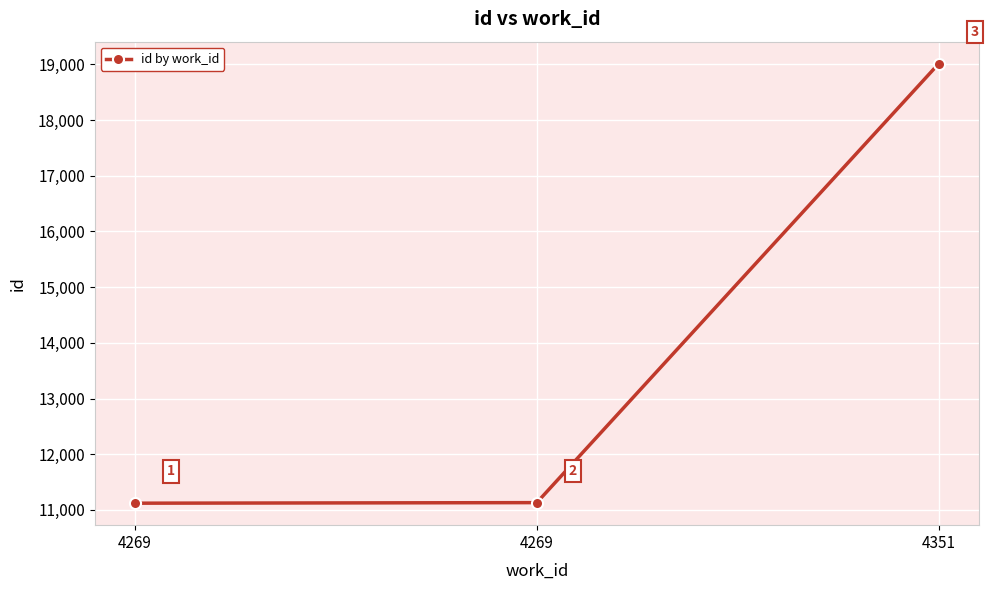

Which label corresponds to the smallest value in the chart?

4269